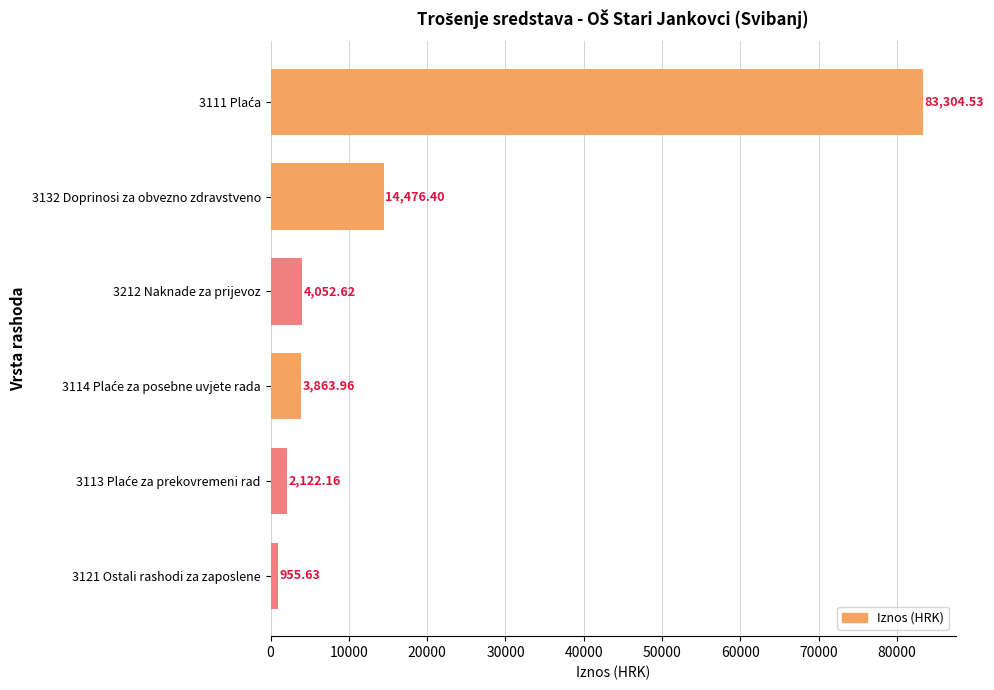

How many series are shown in this chart?

1